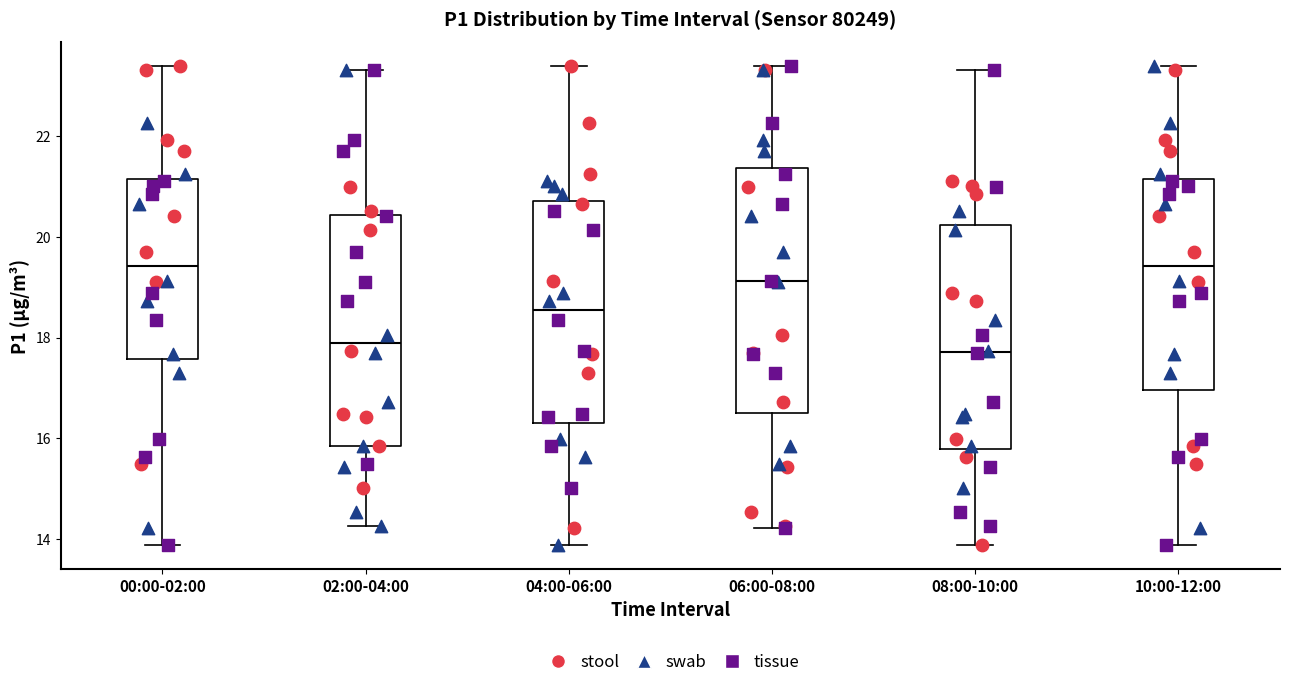

Reading left to right, transcribe this box plot: for each box, give where its median line is, the range the box spans, and where its two whiskers end, as read against the y-axis. The values are not printed on the chart, so give them approximately, as read against the axis.

00:00-02:00: median 19.4, box 17.6 to 21.2, whiskers 13.8 to 23.4
02:00-04:00: median 17.8, box 15.8 to 20.4, whiskers 14.2 to 23.4
04:00-06:00: median 18.6, box 16.4 to 20.8, whiskers 13.8 to 23.4
06:00-08:00: median 19.2, box 16.6 to 21.4, whiskers 14.2 to 23.4
08:00-10:00: median 17.8, box 15.8 to 20.2, whiskers 13.8 to 23.4
10:00-12:00: median 19.4, box 17.0 to 21.2, whiskers 13.8 to 23.4